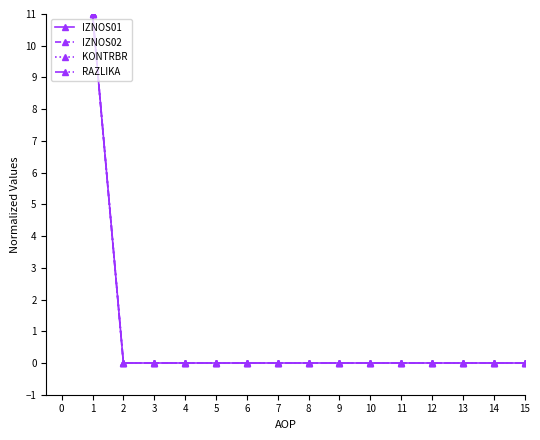

Is the value of KONTRBR at 13 greater than the value of IZNOS02 at 8?

No